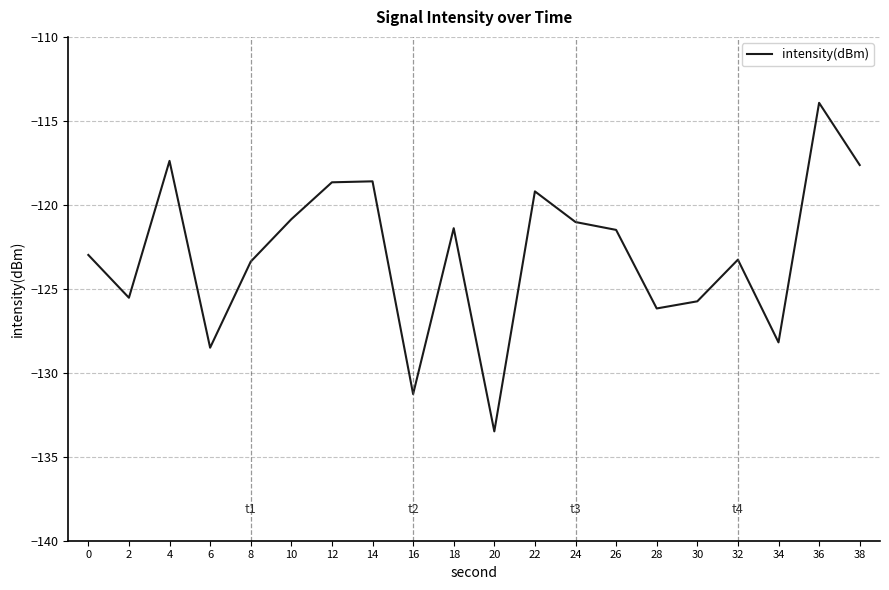

Where is the first local maximum?

4